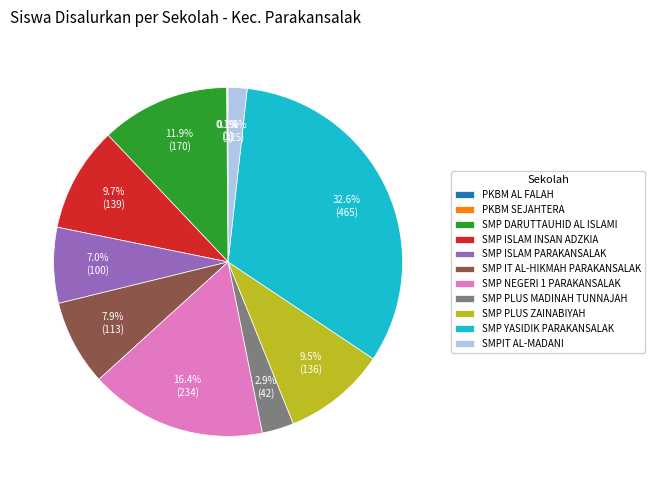

Is there a majority slice in this chart?

No